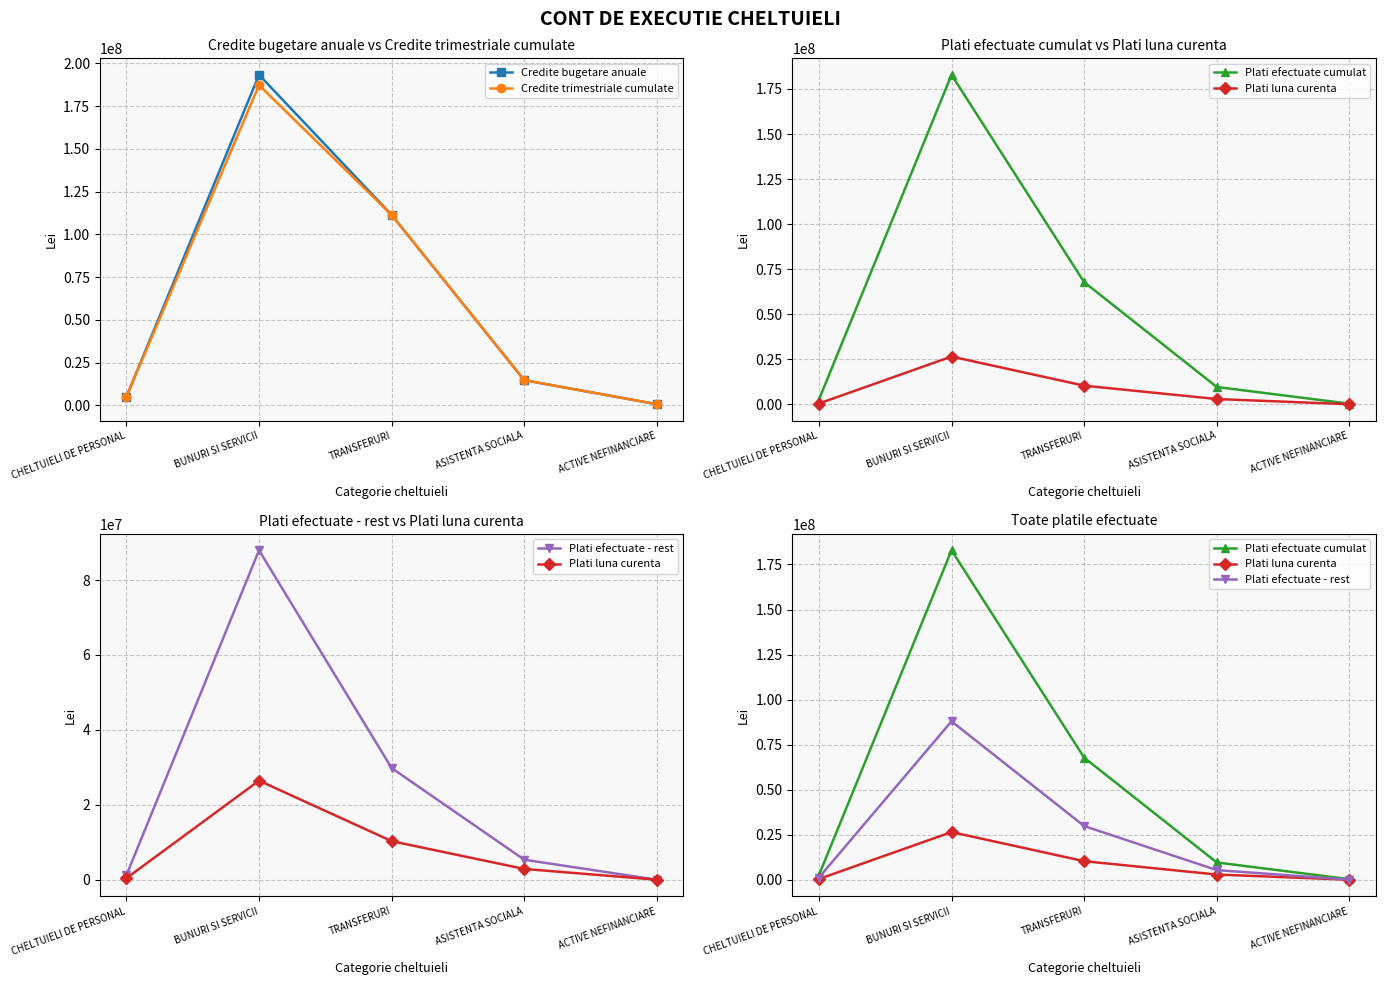

What is the total value across all series at TRANSFERURI?

330484439.0